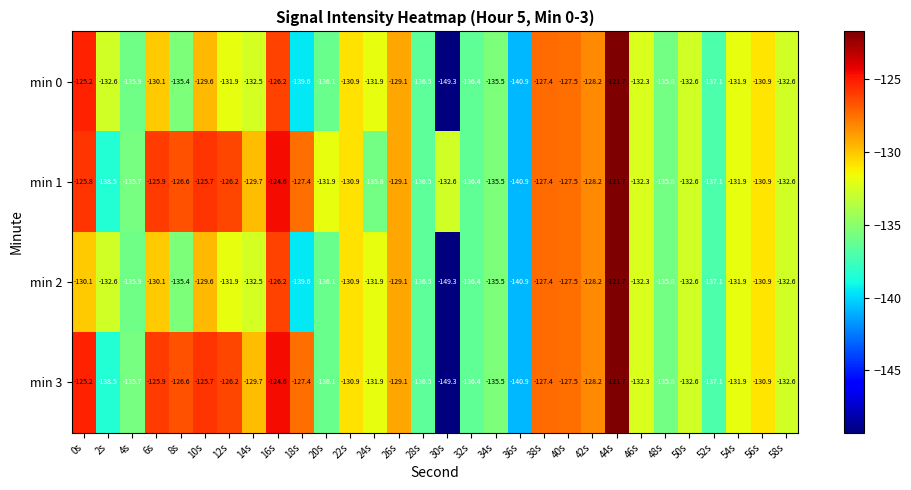

Which category has the lowest value across all series?

30s